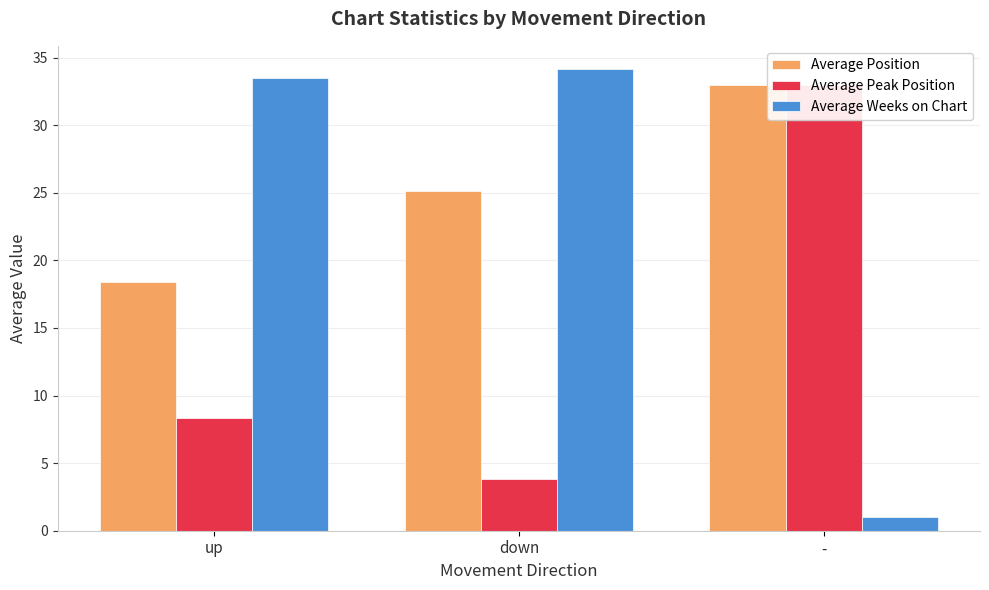

What is the approximate value of Average Peak Position at -?

33.0